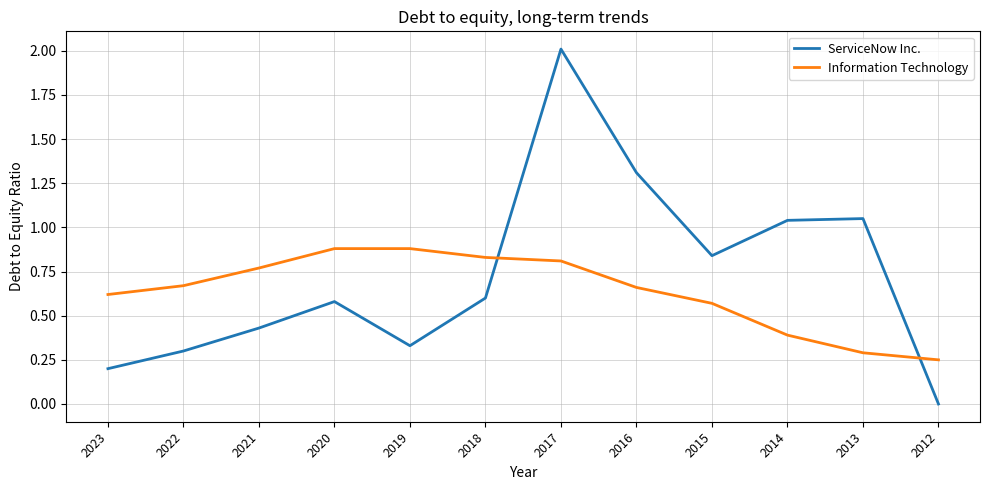

The value of ServiceNow Inc. at 2017 is 2.7. True or false?

False